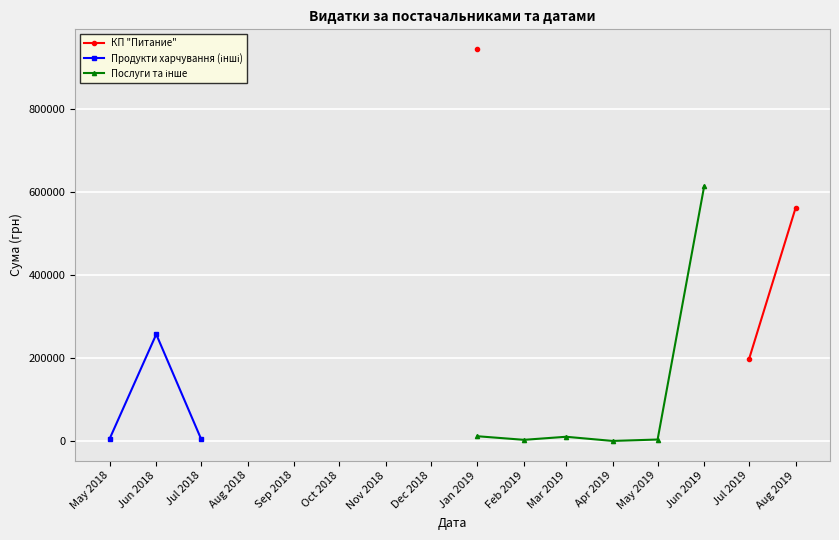

Which has a higher value, Aug 2019 or May 2018?

May 2018